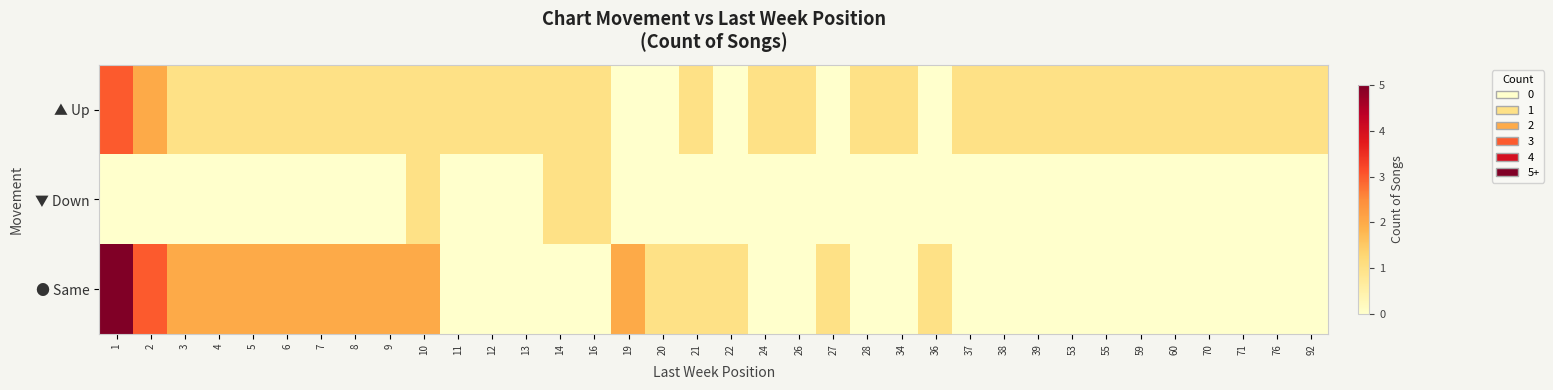

Which series has the widest spread of values?

● Same